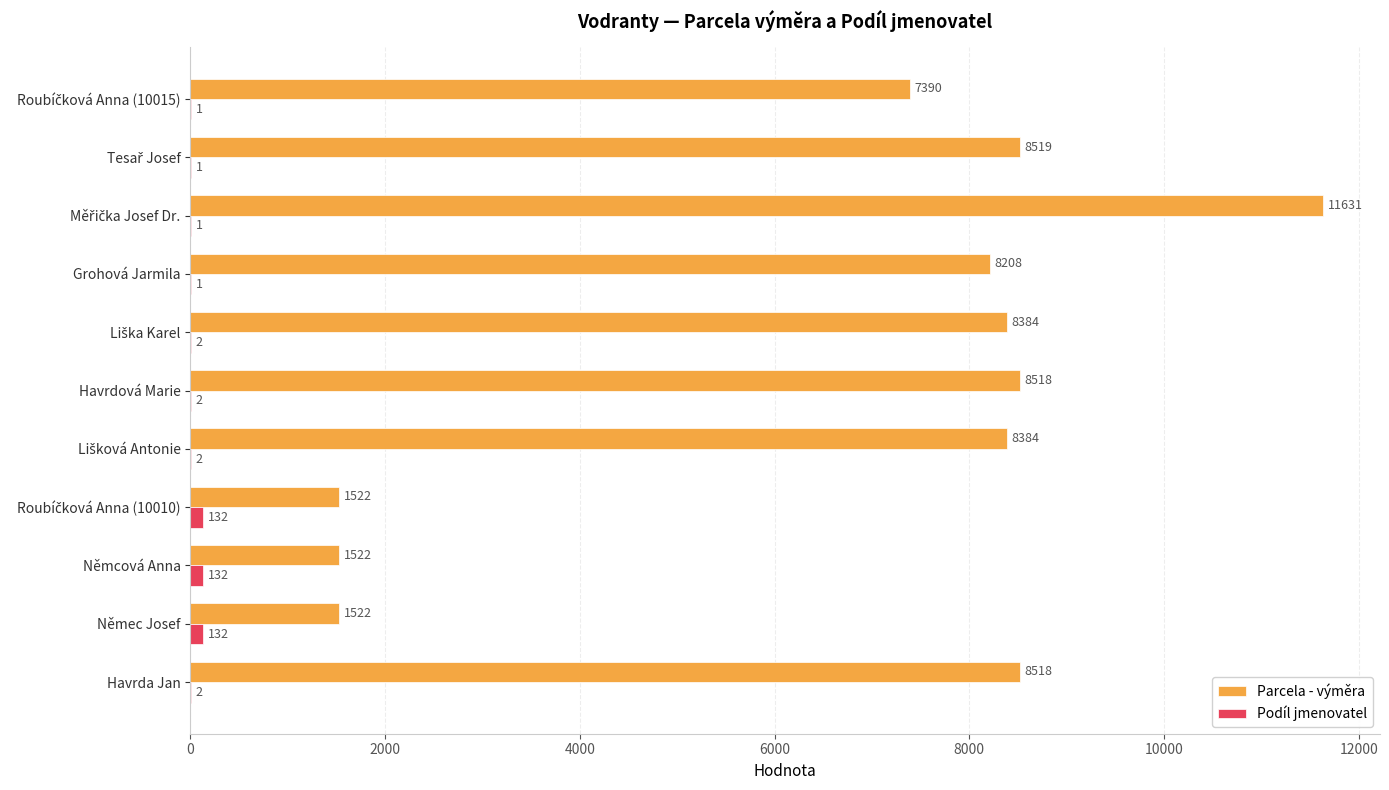

True or false: Parcela - výměra has a value of 1522 at Němcová Anna.

True